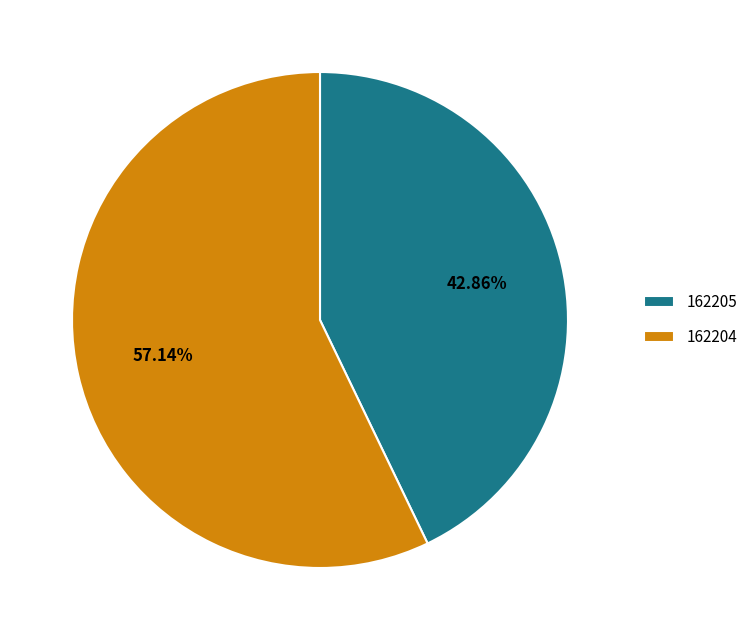

To the nearest percent, what percentage of the pie is 162204?

57%